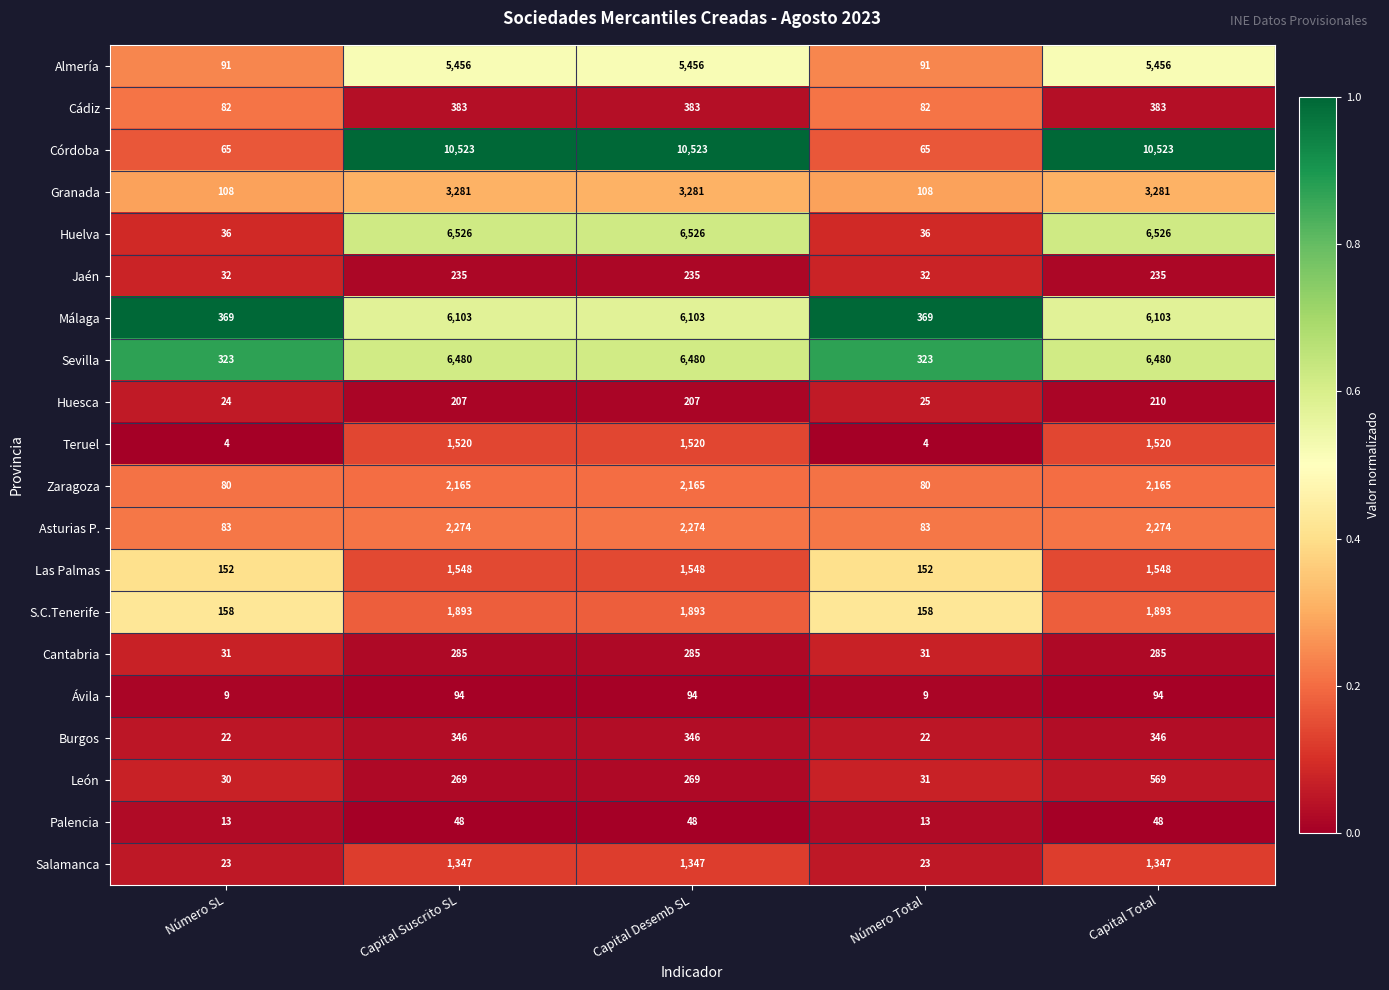

The value of Salamanca at Capital Total is 1347. True or false?

True